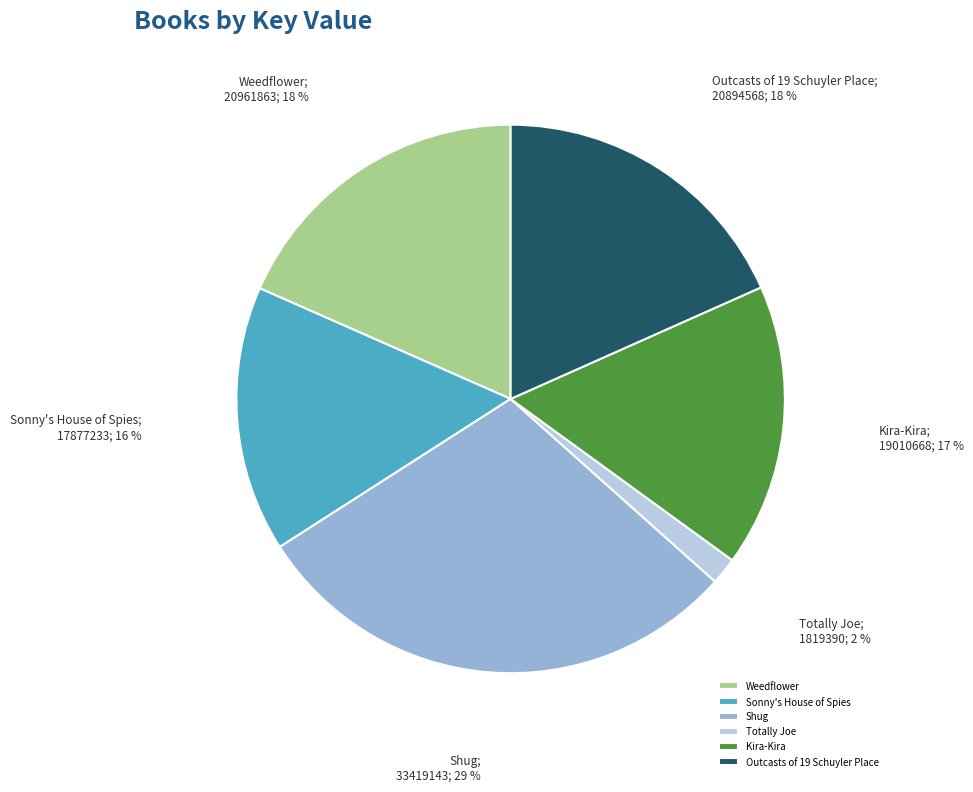

Does Totally Joe account for over 50% of the chart?

No